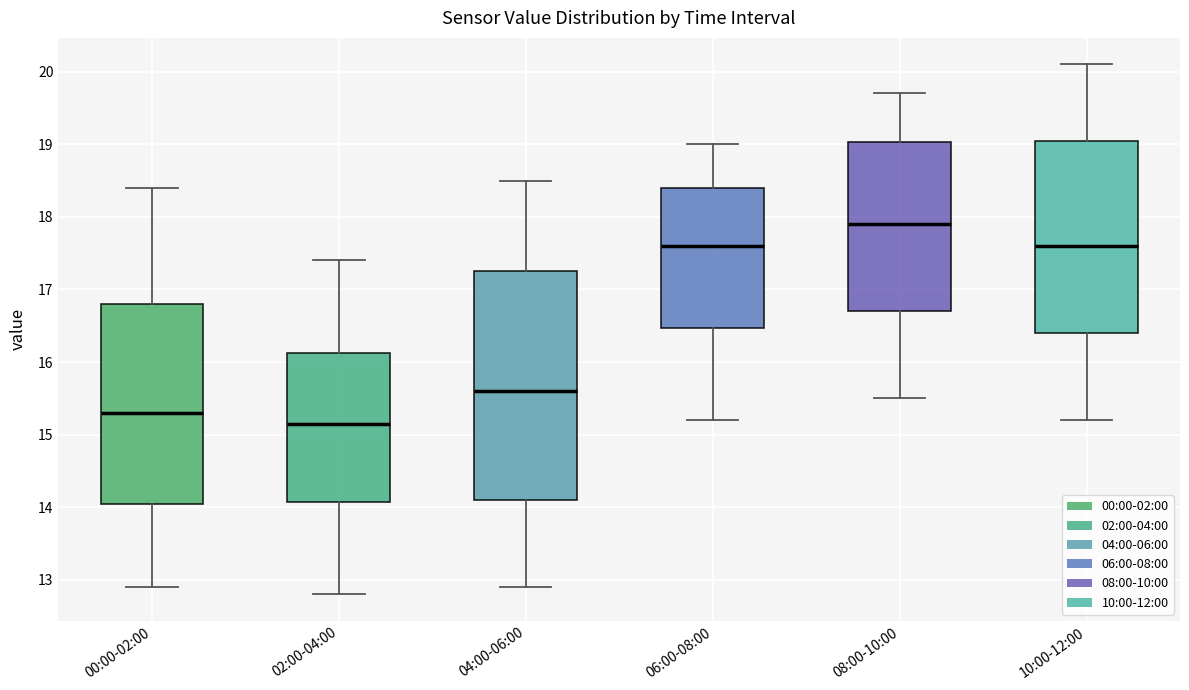

Reading left to right, read every box against the y-axis: the position of its median line, the range the box covers, and the ends of its whiskers. The values are not printed on the chart, so give them approximately, as read against the axis.

00:00-02:00: median 15.3, box 14.1 to 16.8, whiskers 12.9 to 18.4
02:00-04:00: median 15.2, box 14.1 to 16.1, whiskers 12.8 to 17.4
04:00-06:00: median 15.6, box 14.1 to 17.3, whiskers 12.9 to 18.5
06:00-08:00: median 17.6, box 16.5 to 18.4, whiskers 15.2 to 19.0
08:00-10:00: median 17.9, box 16.7 to 19.0, whiskers 15.5 to 19.7
10:00-12:00: median 17.6, box 16.4 to 19.1, whiskers 15.2 to 20.1